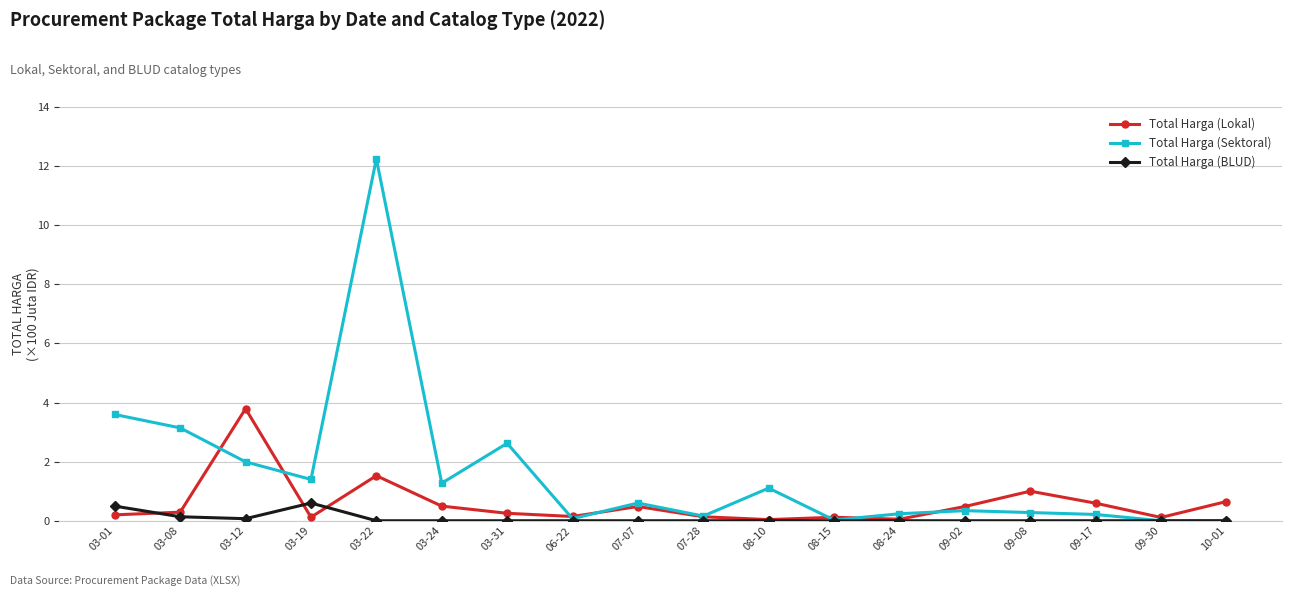

What is the highest value of the Total Harga (Lokal) series?

3.8